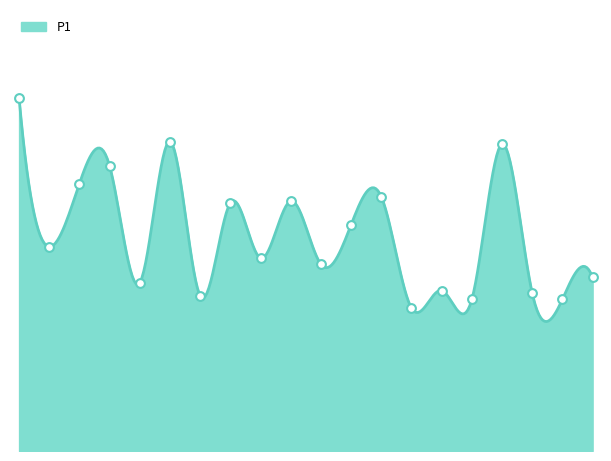

Between 10:36 and 09:58, which is larger?

09:58